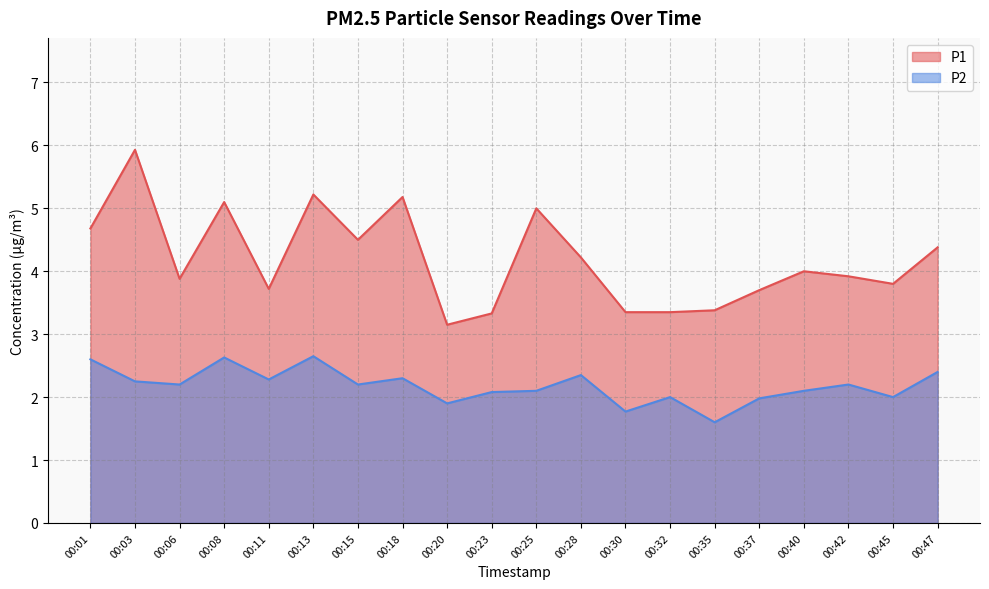

List the series in order of their peak value, highest first.

P1, P2